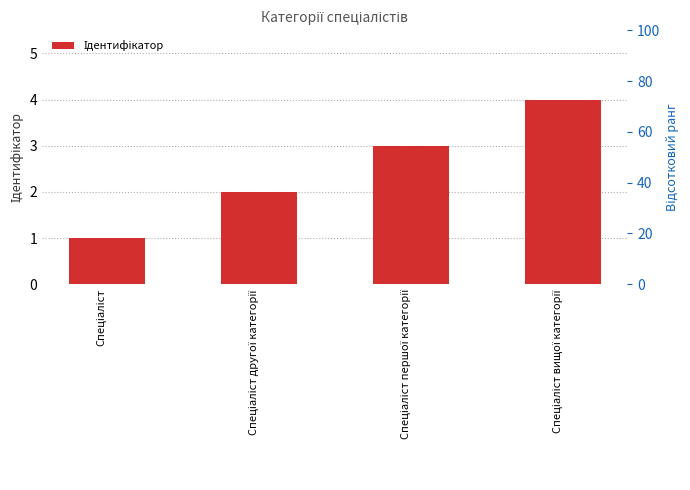

What is the maximum value shown in the chart?

4